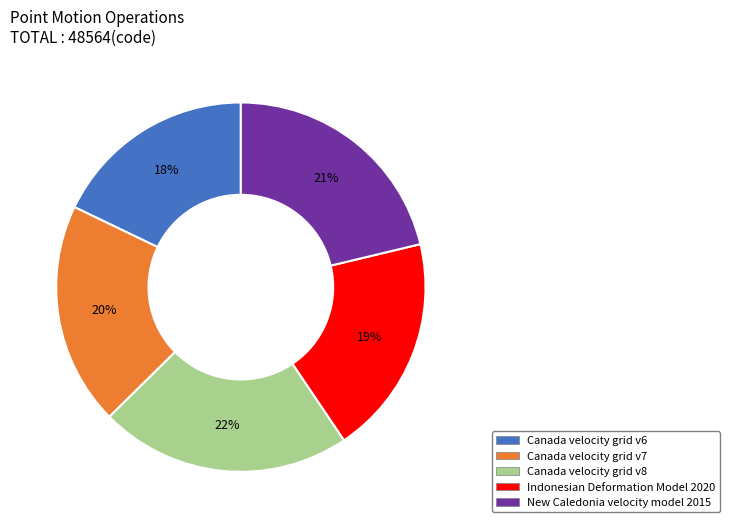

Is the sum of Canada velocity grid v8 and Canada velocity grid v7 greater than half?

No